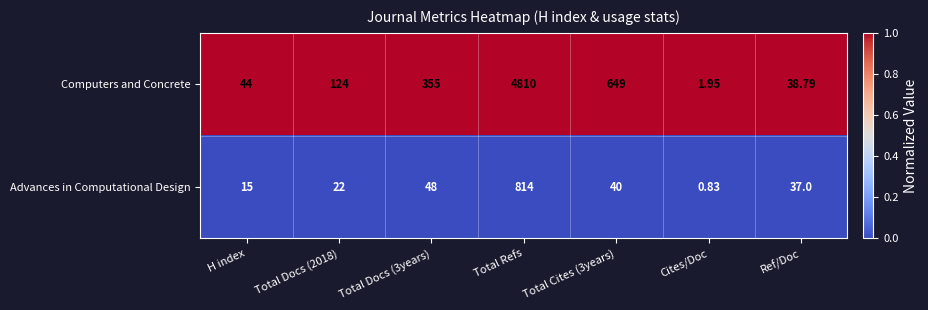

How many data points does each series have?

7